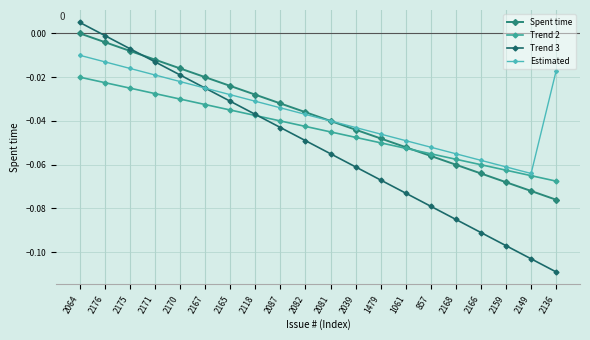

How many lines are shown in the chart?

4